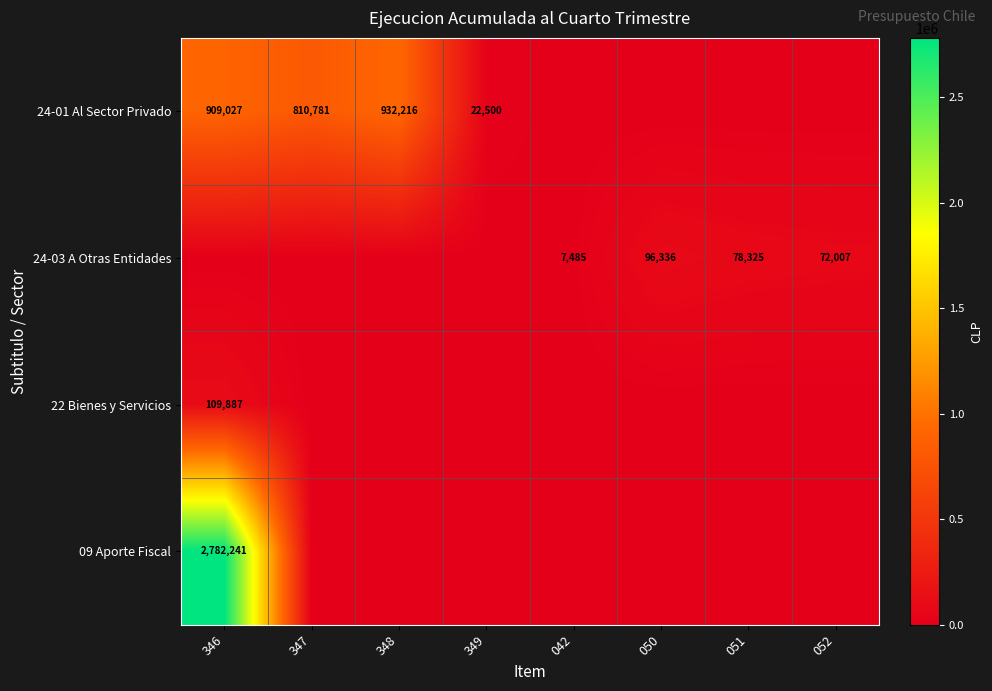

What is the sum of the 24-01 Al Sector Privado values at 347 and 348?

1742997